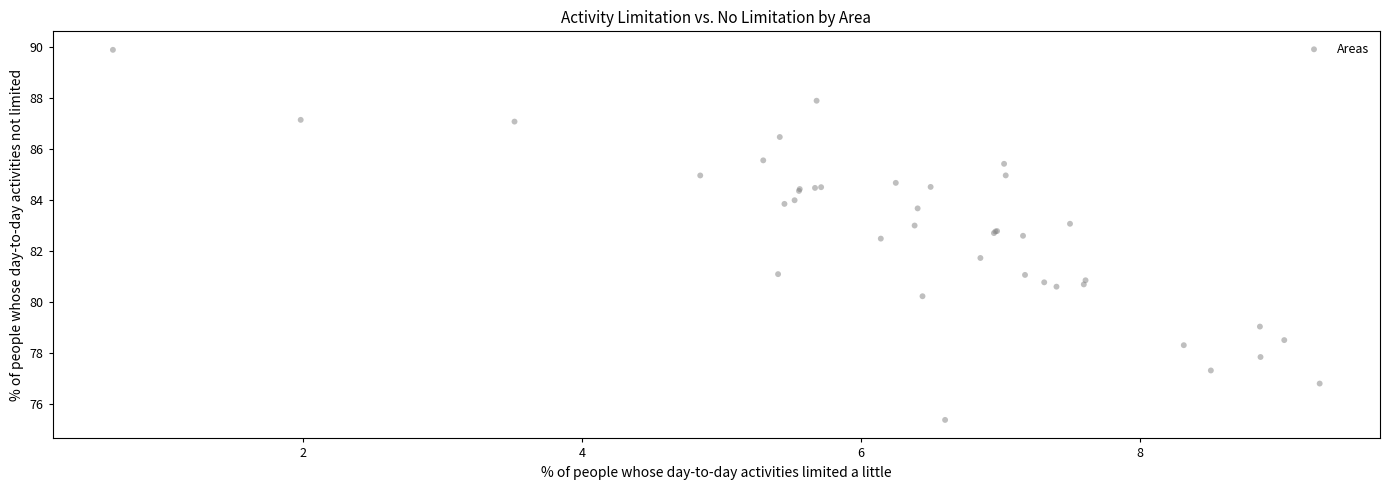

What Y value in the scatter plot is closest to 82?

81.7